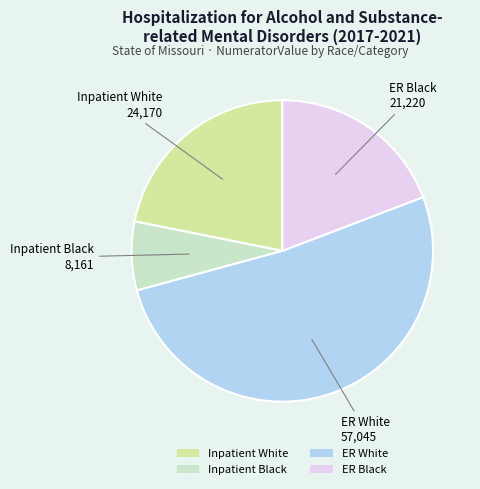

Which slice is the smallest?

Inpatient Black